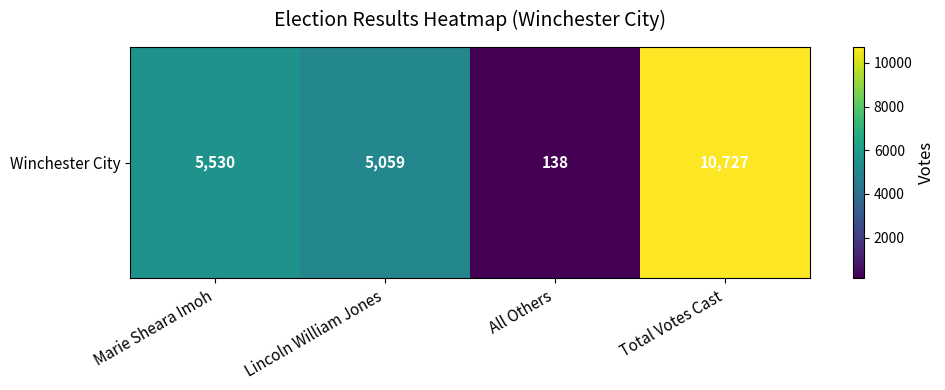

How many values are below 5530?

2